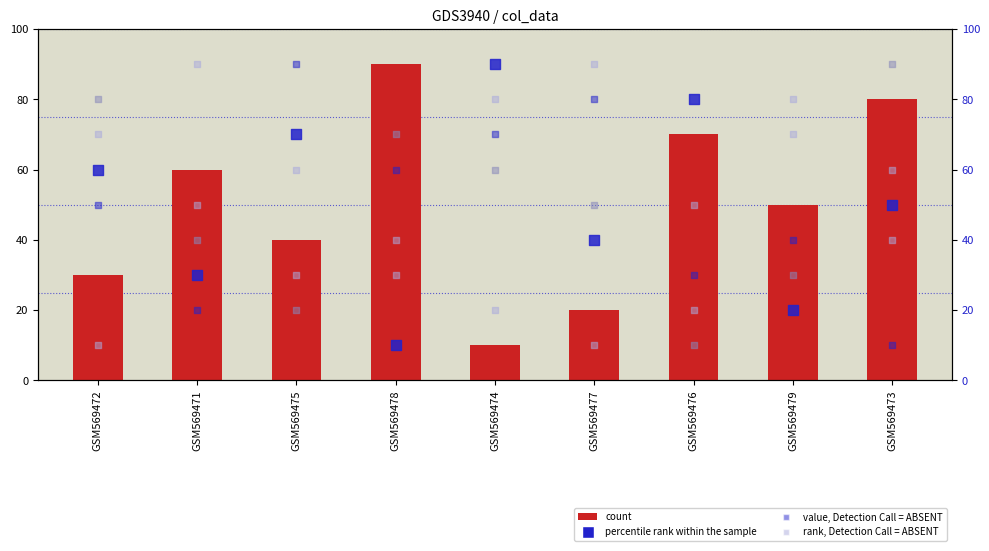

Which series has the widest spread of Y values?

count